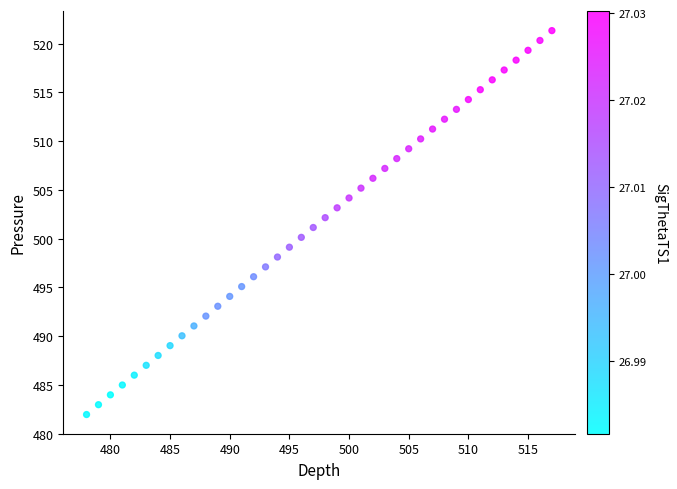

What is the range of X values (max minus min)?

39.0